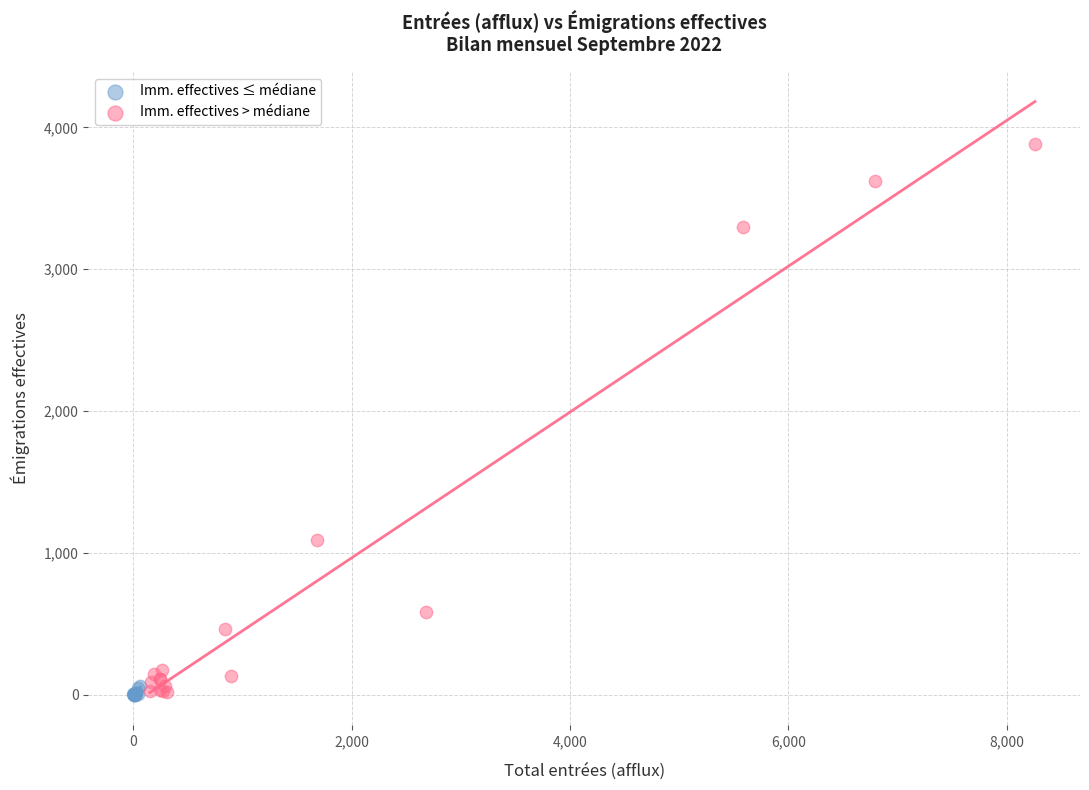

Which series has the largest Y range (max minus min)?

Imm. effectives > médiane